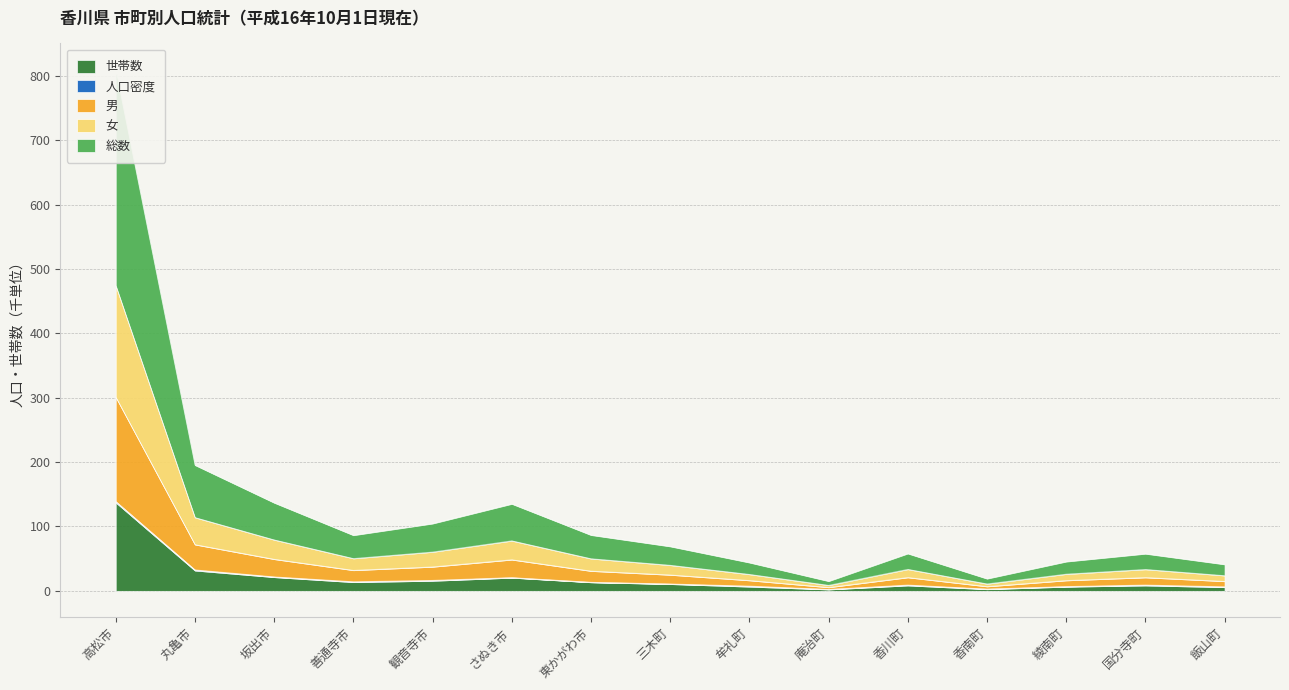

Does the chart display data point markers on the line(s)?

No